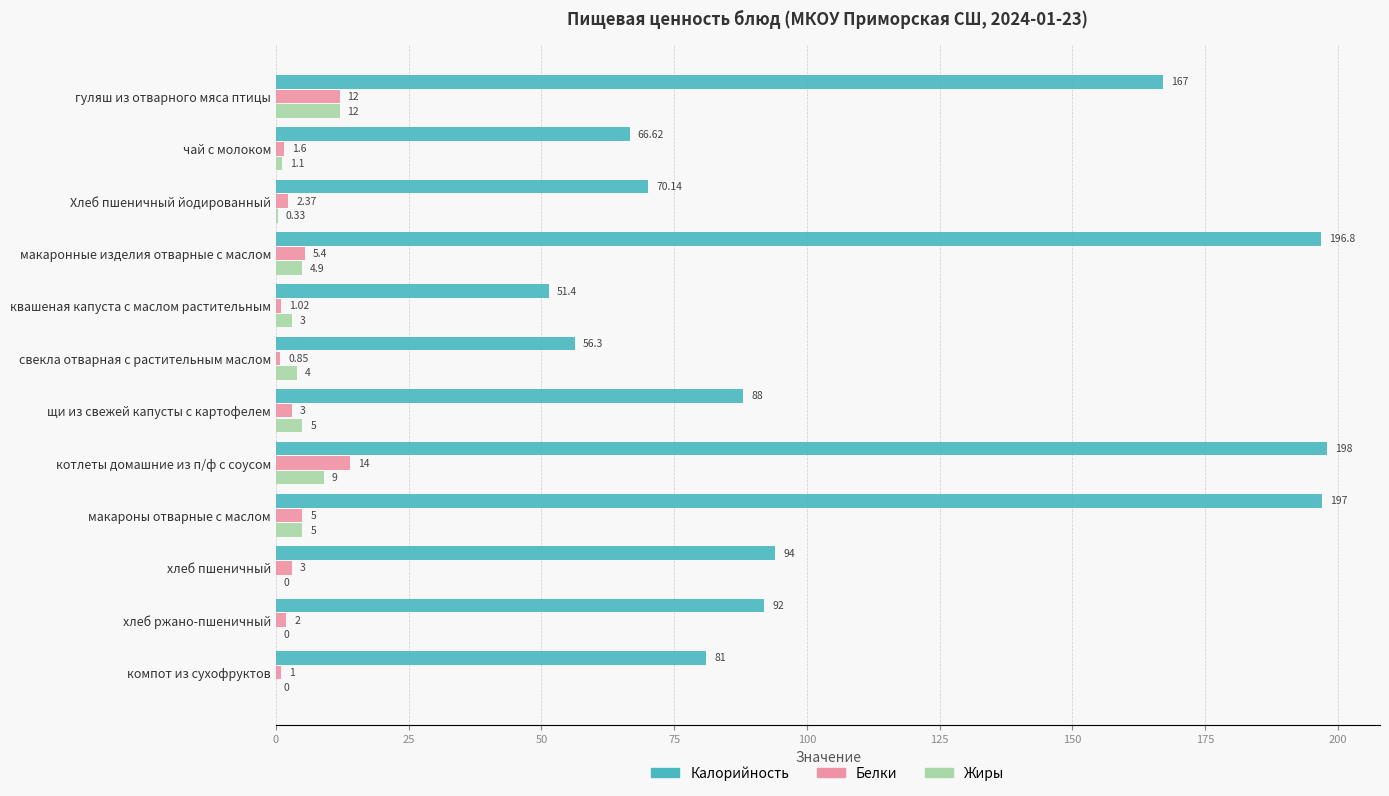

At which label does Калорийность reach its peak?

котлеты домашние из п/ф с соусом